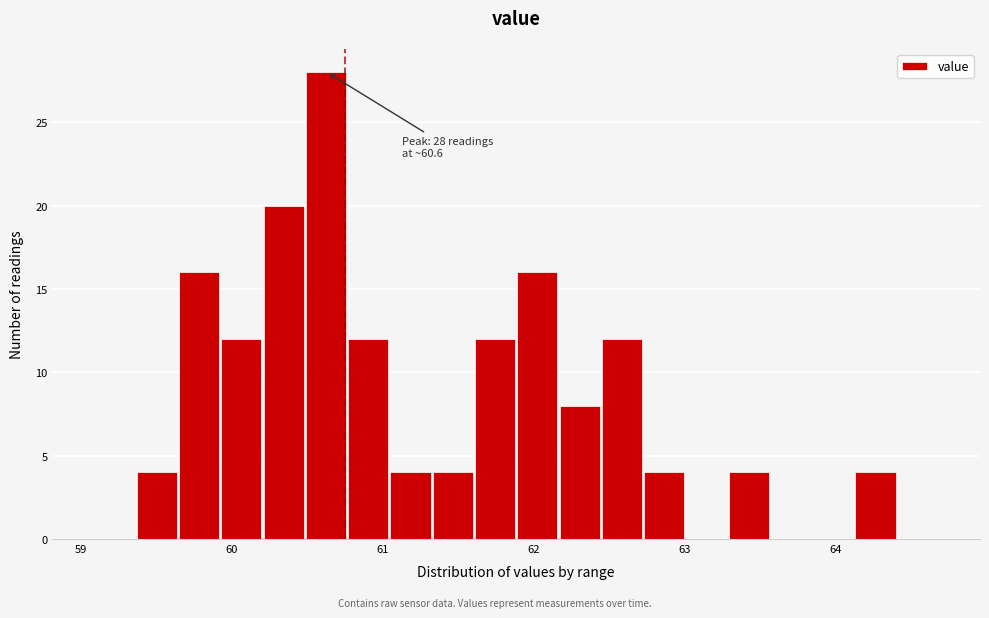

Around what value on the x-axis is the tallest bar? Give the approximate position of its centre, as read against the axis.

60.6